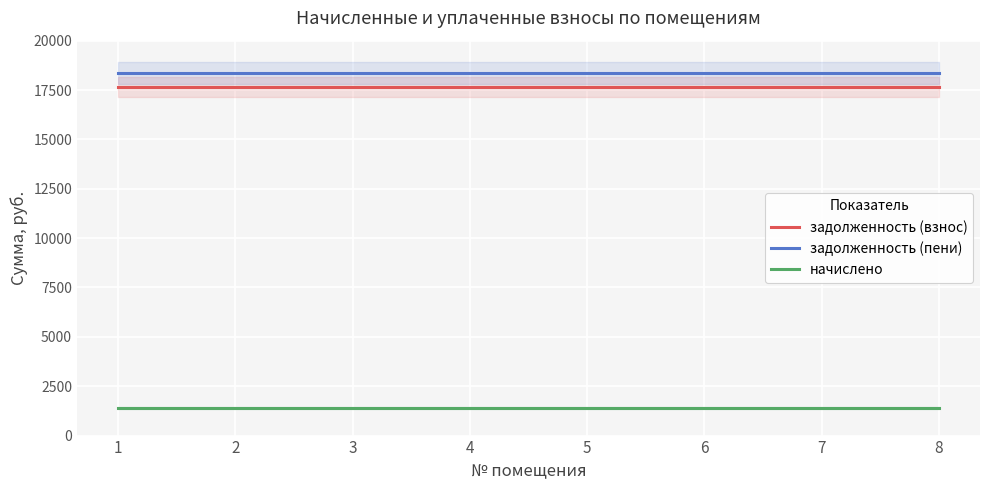

What is the greatest value displayed?

18355.7